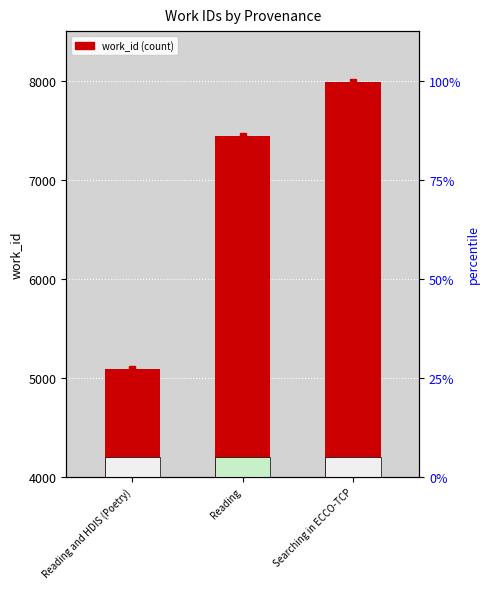

At which label is the value closest to 6537?

Reading